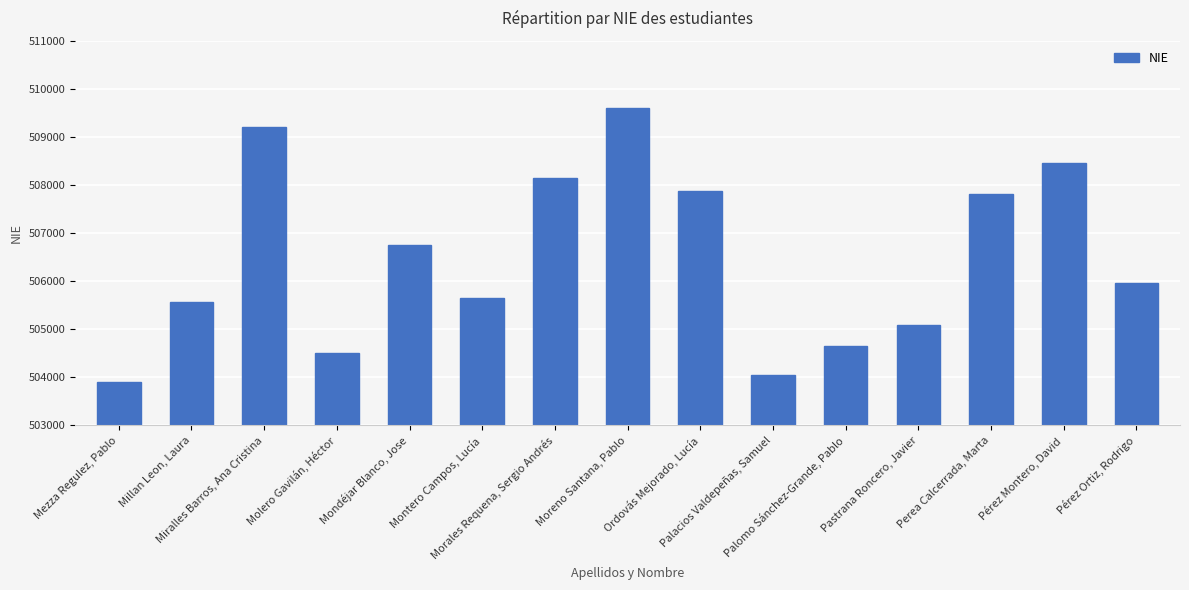

Rank the categories by value from highest to lowest.

Moreno Santana, Pablo, Miralles Barros, Ana Cristina, Pérez Montero, David, Morales Requena, Sergio Andrés, Ordovás Mejorado, Lucía, Perea Calcerrada, Marta, Mondéjar Blanco, Jose, Pérez Ortiz, Rodrigo, Montero Campos, Lucía, Millan Leon, Laura, Pastrana Roncero, Javier, Palomo Sánchez-Grande, Pablo, Molero Gavilán, Héctor, Palacios Valdepeñas, Samuel, Mezza Regulez, Pablo